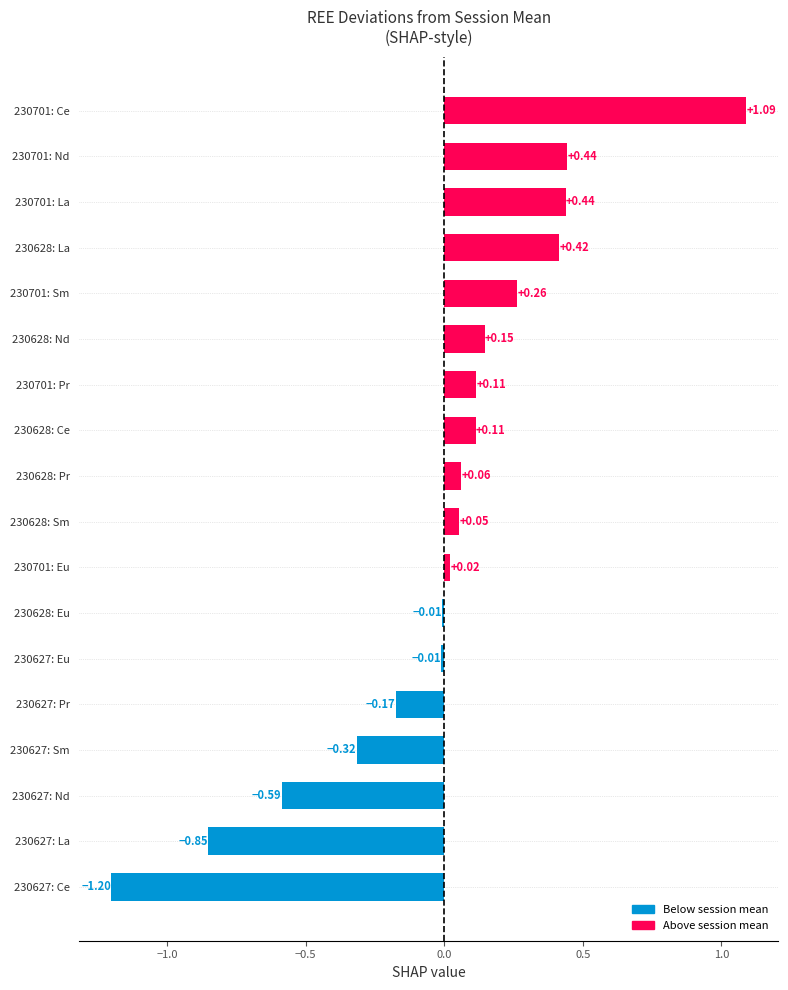

What is the difference between the maximum and minimum values?

2.3